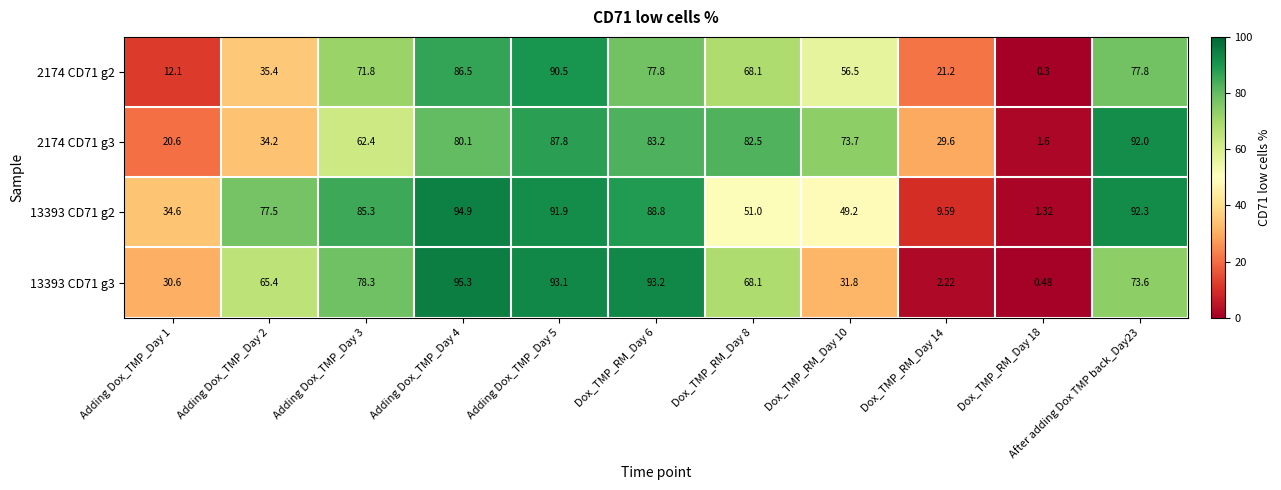

What is the greatest value displayed?

95.3